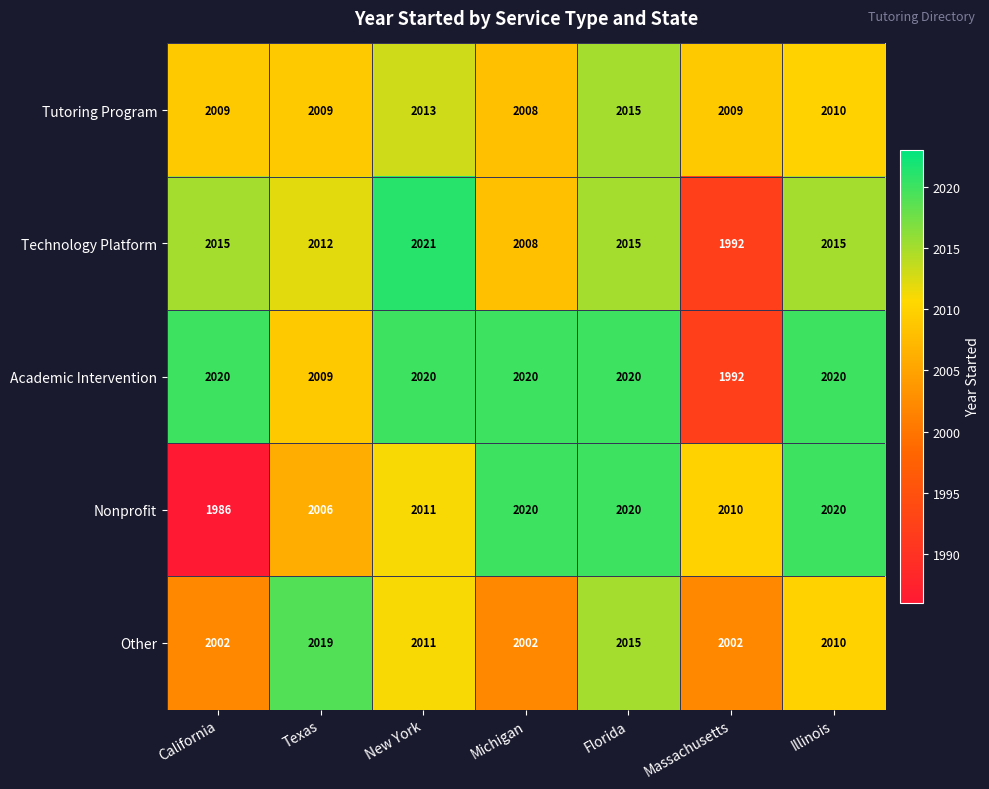

At how many categories does at least one series exceed 1992?

7